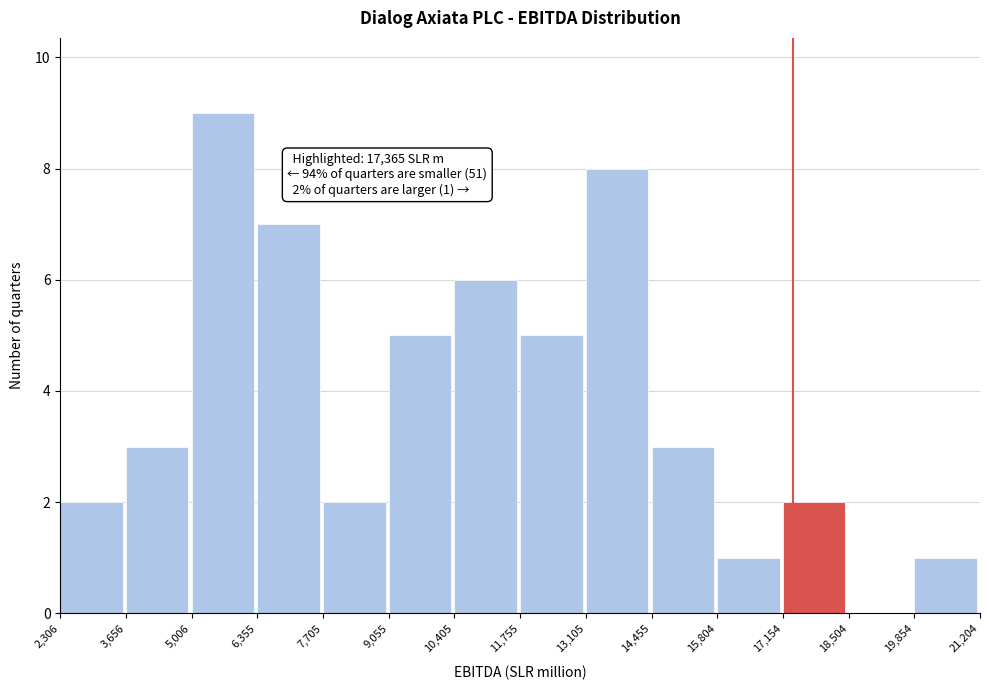

Over which range of the x-axis is the bar tallest?

5,006 to 6,355